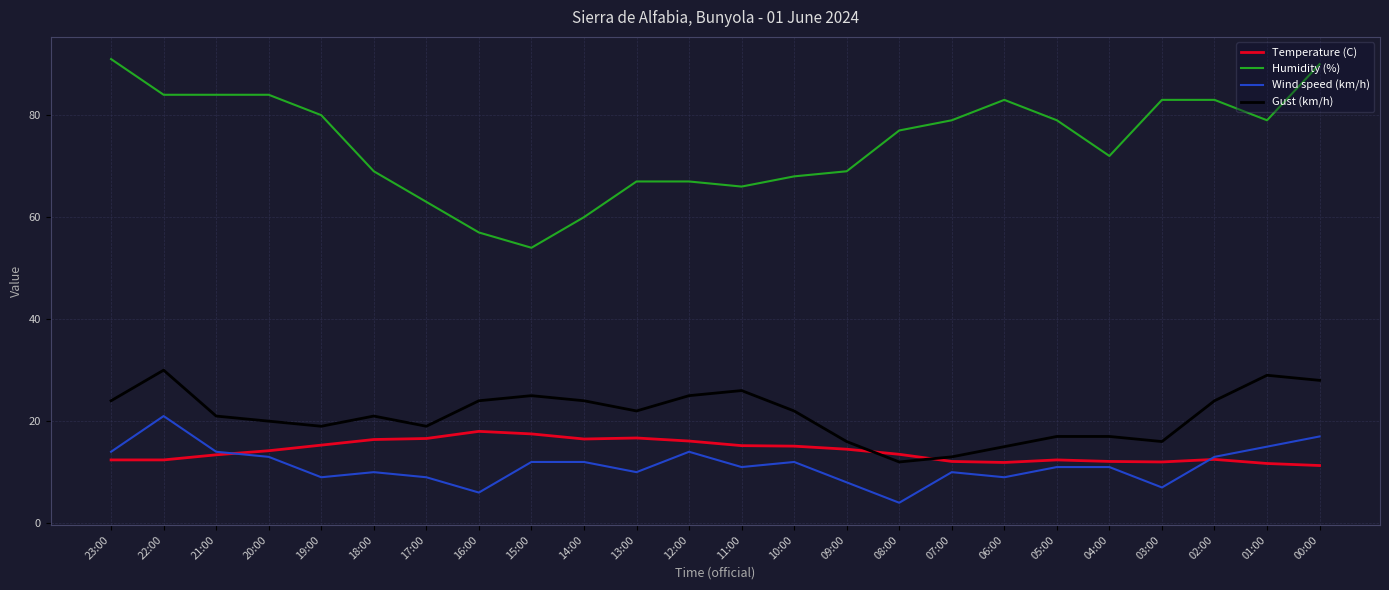

What are all the series names shown in the legend?

Temperature (C), Humidity (%), Wind speed (km/h), Gust (km/h)